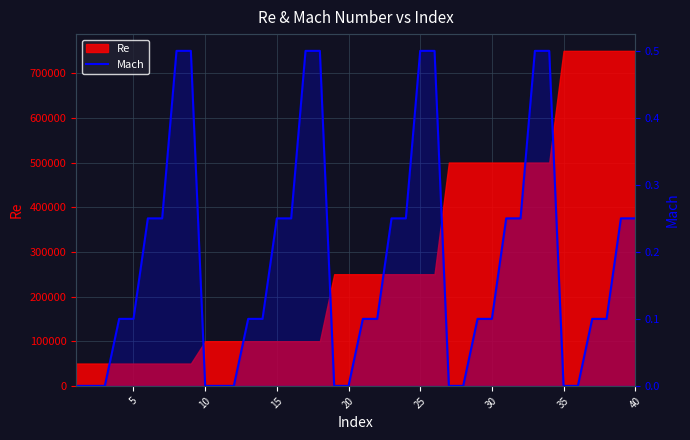

How many values are between 0 and 1?

40